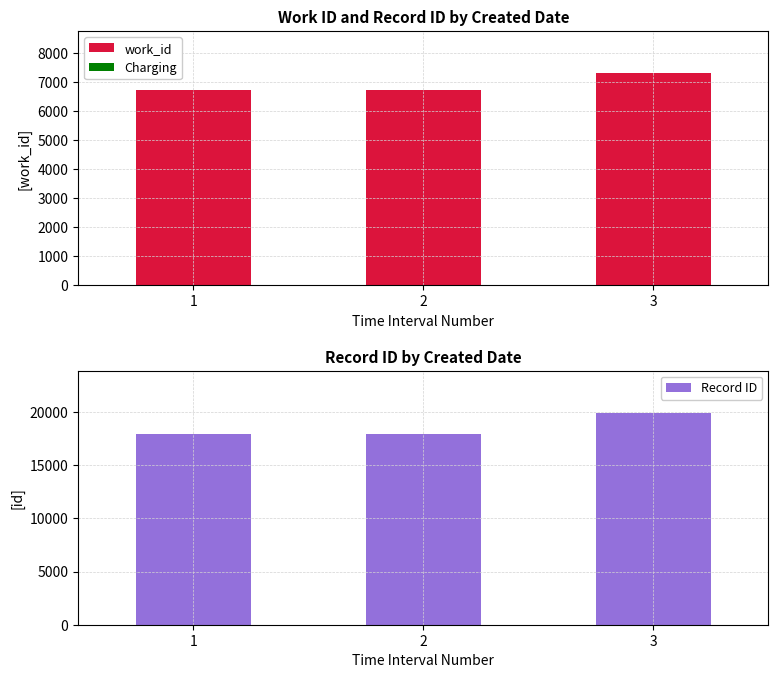

True or false: work_id has a value of 9092 at 1.

False